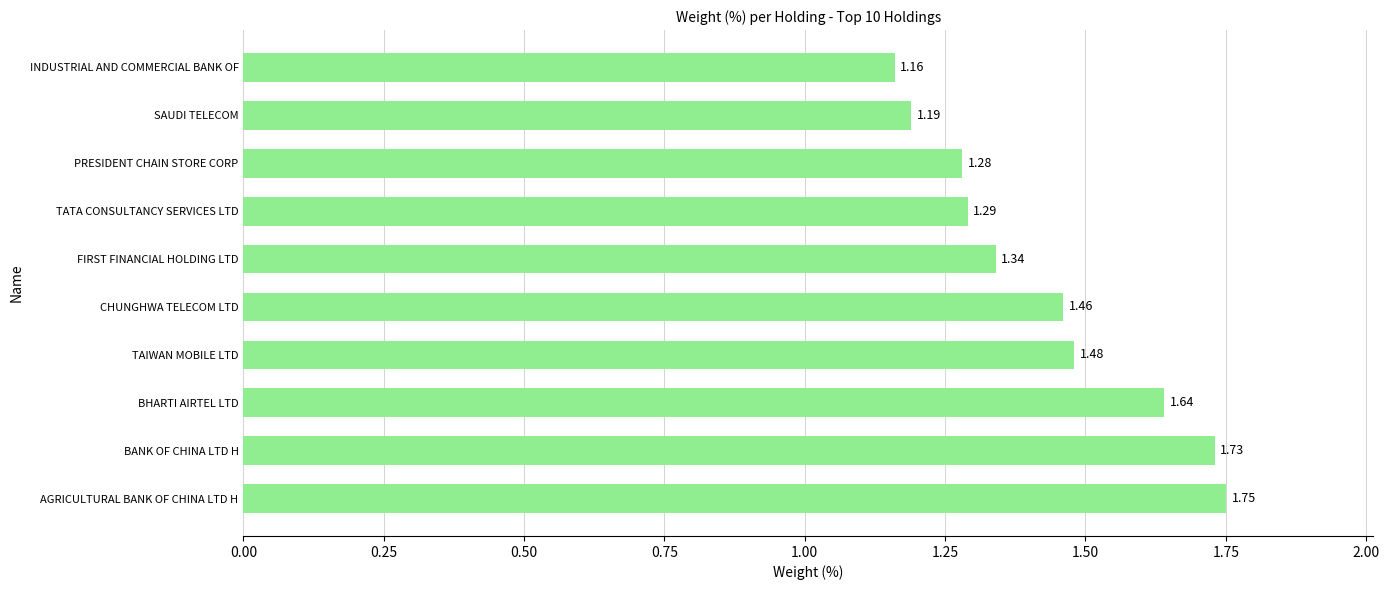

How many bars are there in total?

10